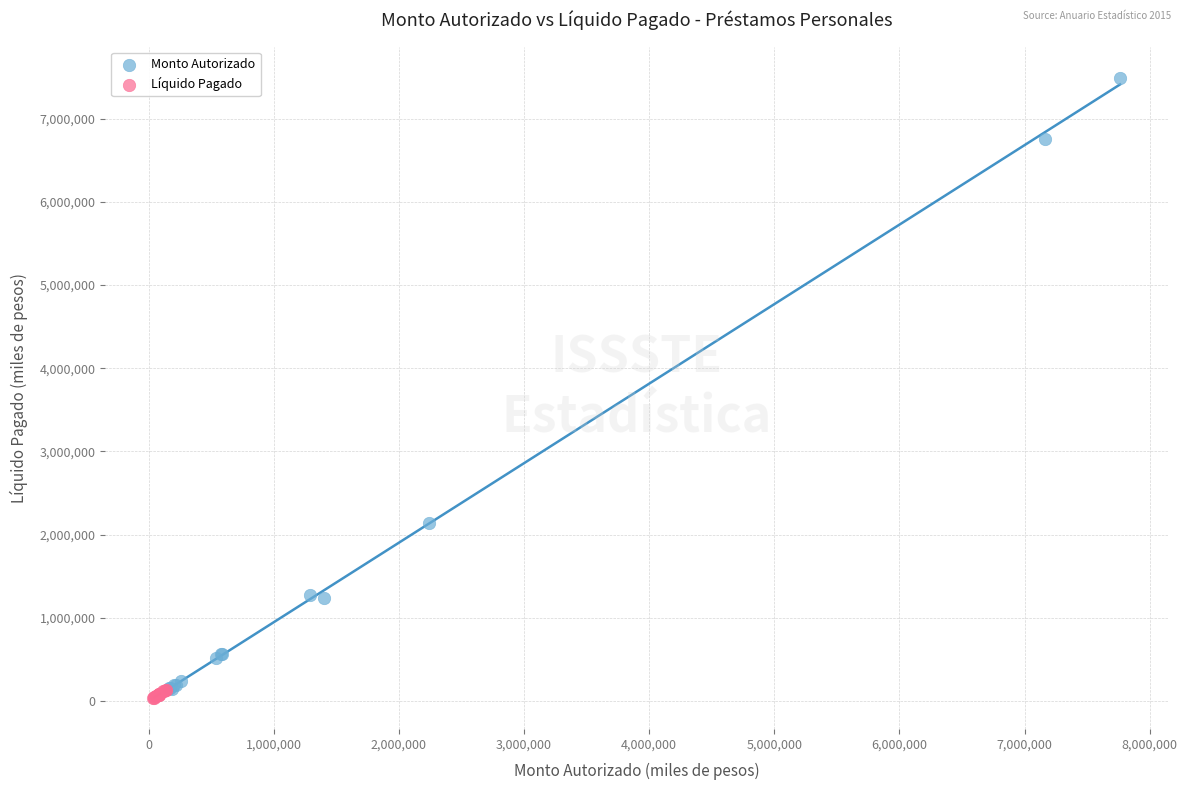

Which series contains the highest Y value?

Monto Autorizado